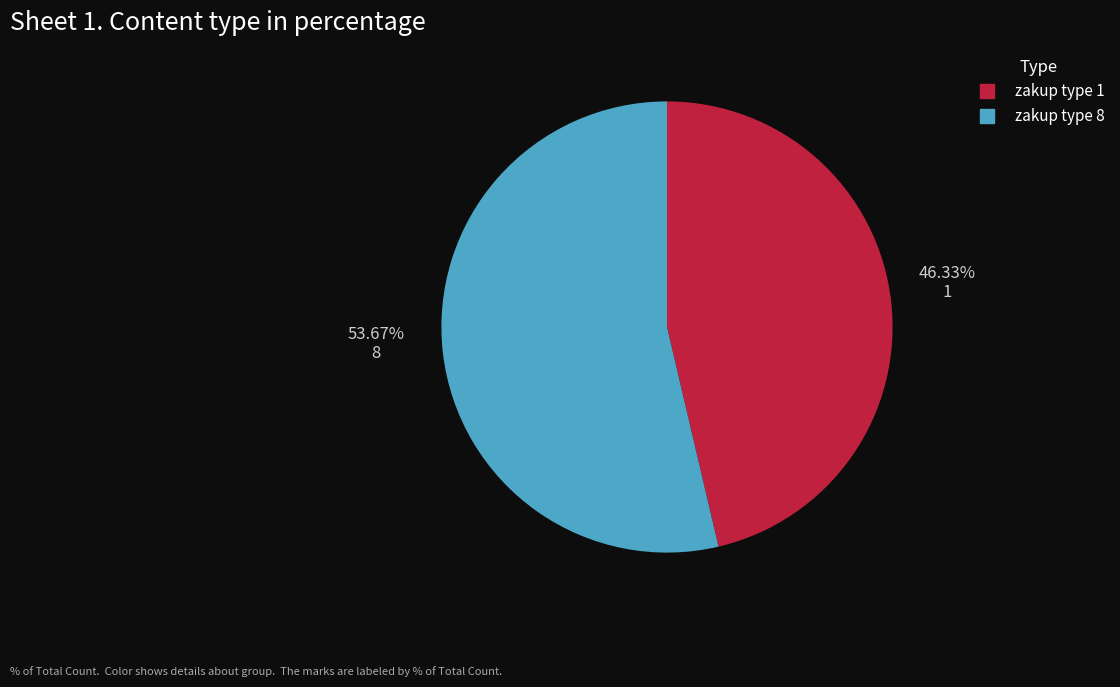

Is there a majority slice in this chart?

Yes